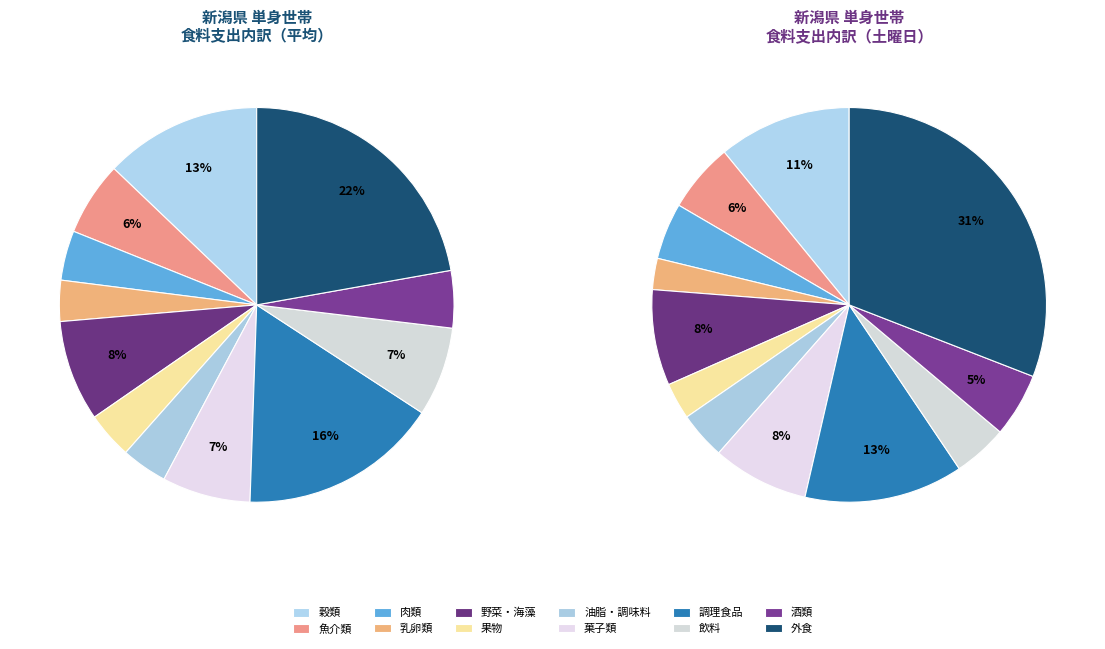

How many segments does this pie chart have?

12